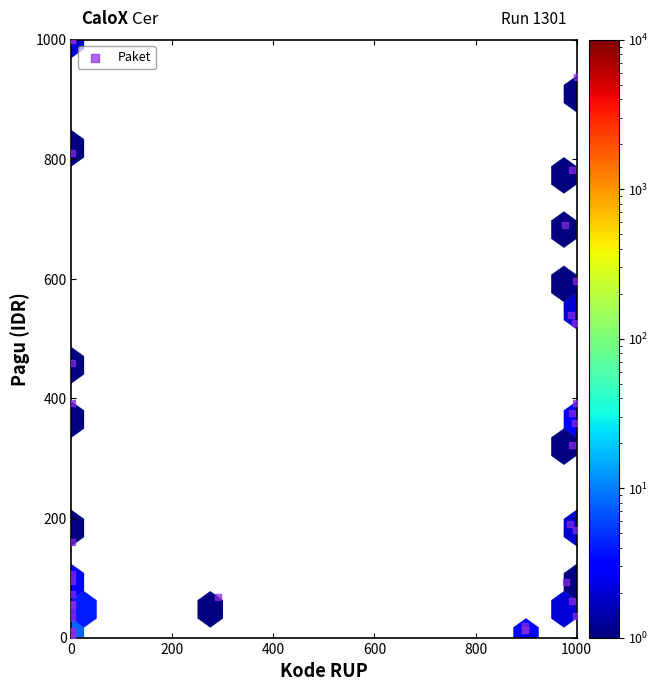

What Y value in the scatter plot is closest to 500?

526.1